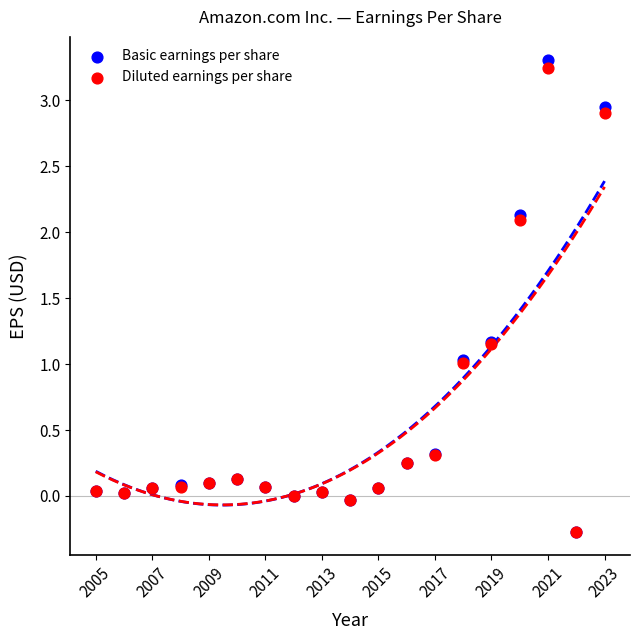

What are all the series names shown in the legend?

Basic earnings per share, Diluted earnings per share